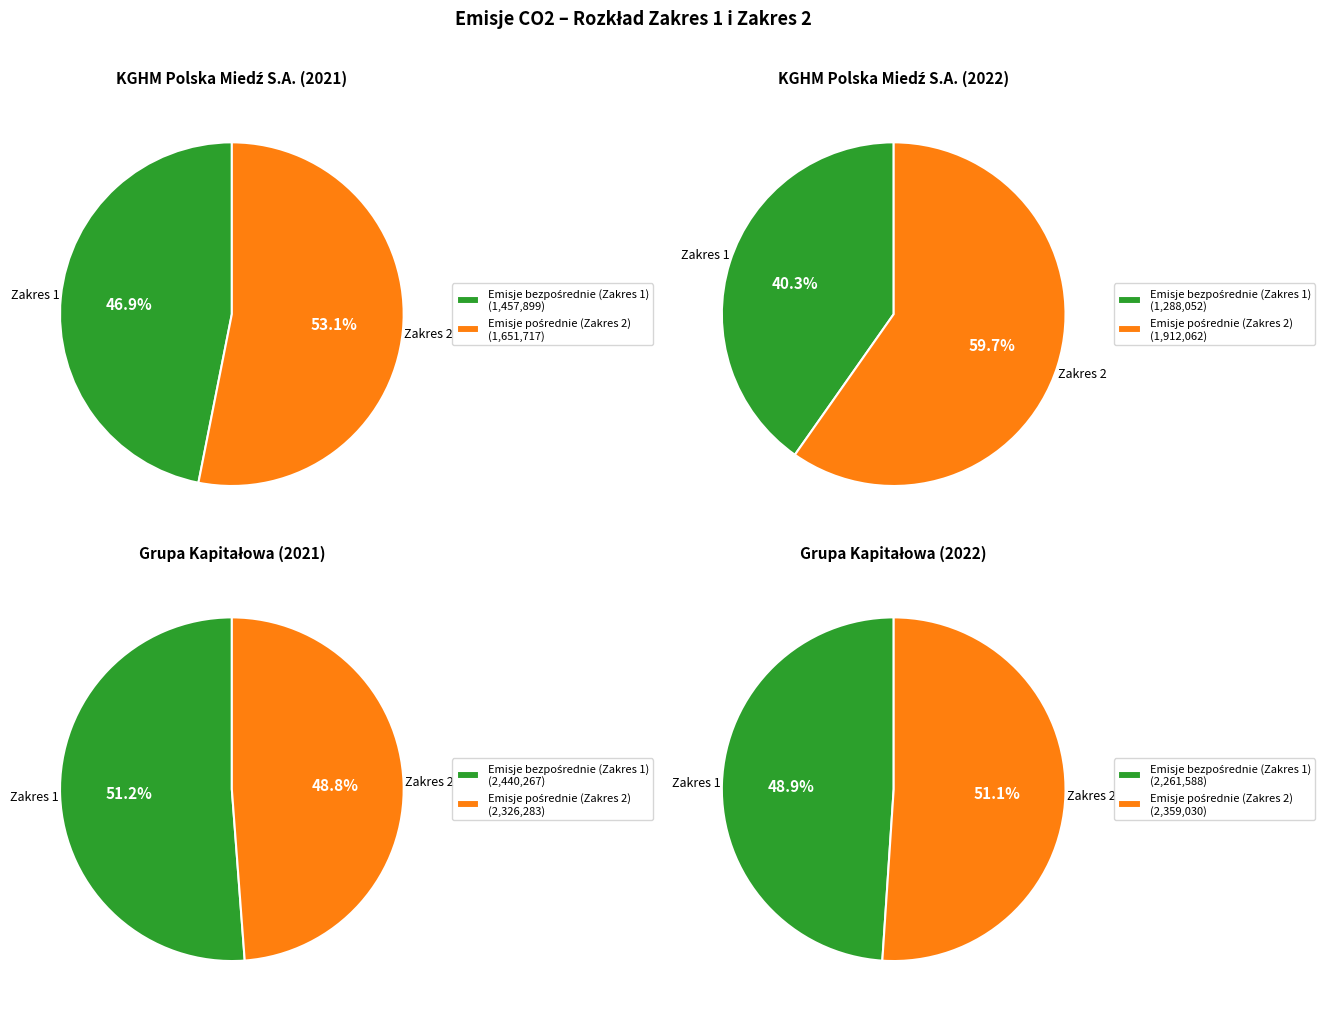

Is the sum of 2 and 0 greater than half?

Yes